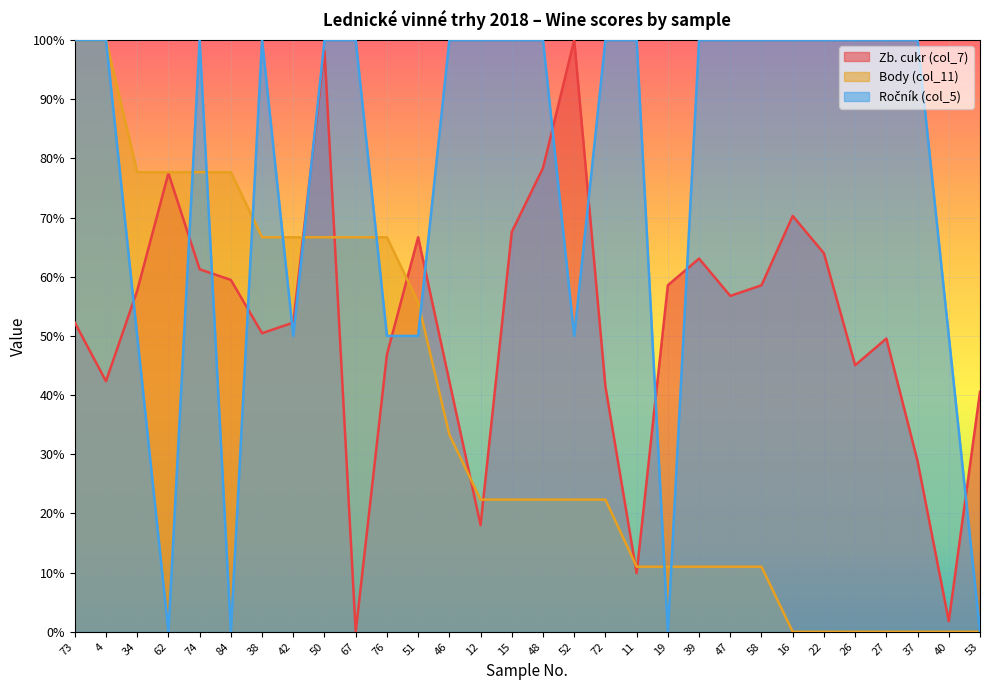

The Body (col_11) series shows 0.0 at 22. True or false?

True